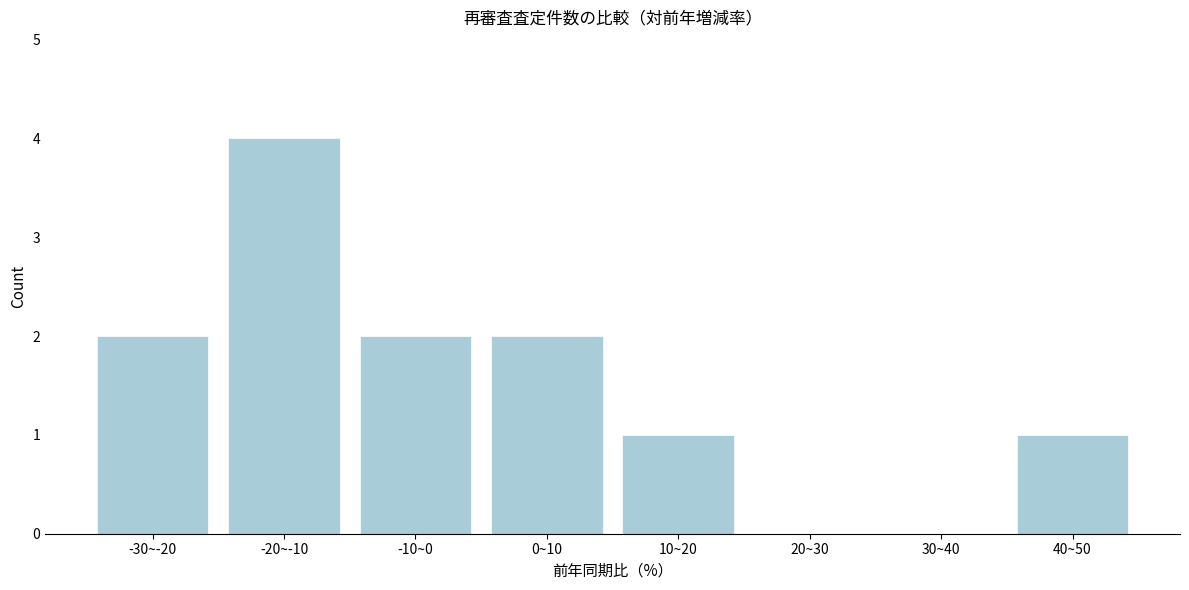

Reading left to right, transcribe all the data shown in this chart.

-30~-20=2	-20~-10=4	-10~0=2	0~10=2	10~20=1	20~30=0	30~40=0	40~50=1